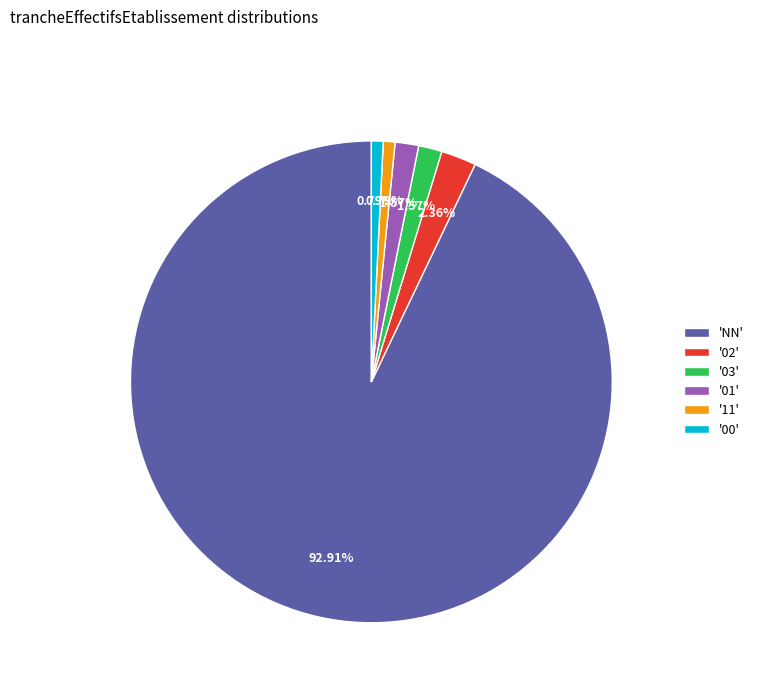

Count the number of slices in the pie.

6